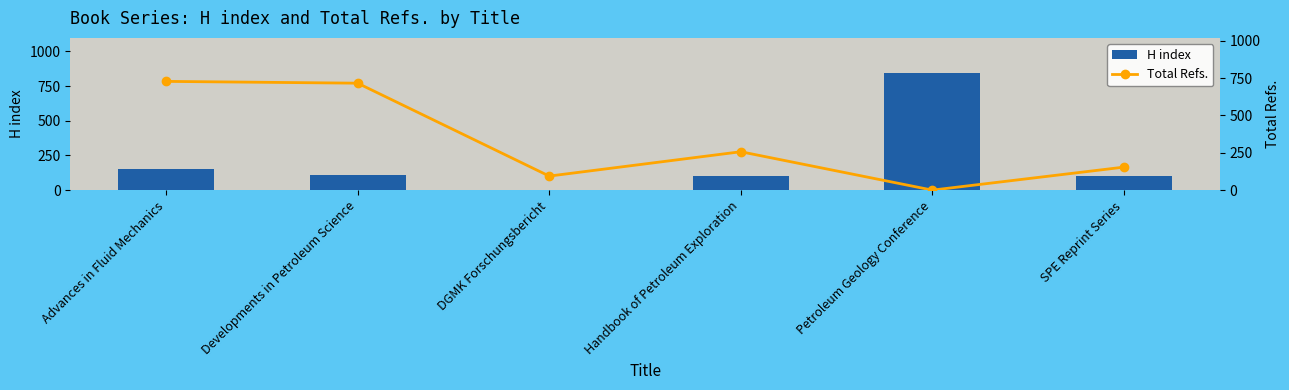

How many values in the H index series exceed 109?

2